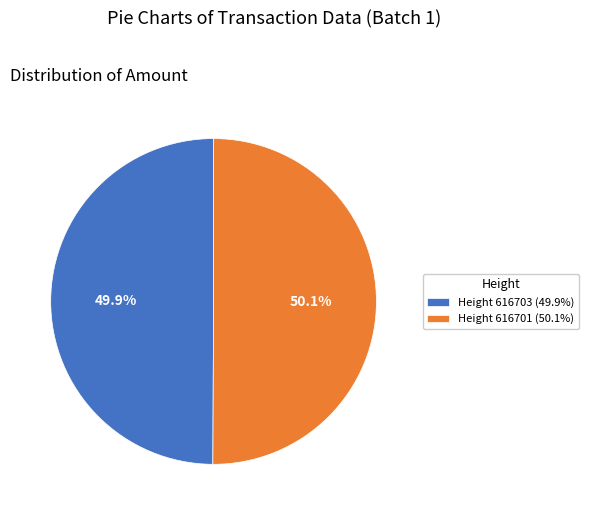

Count the number of slices in the pie.

2